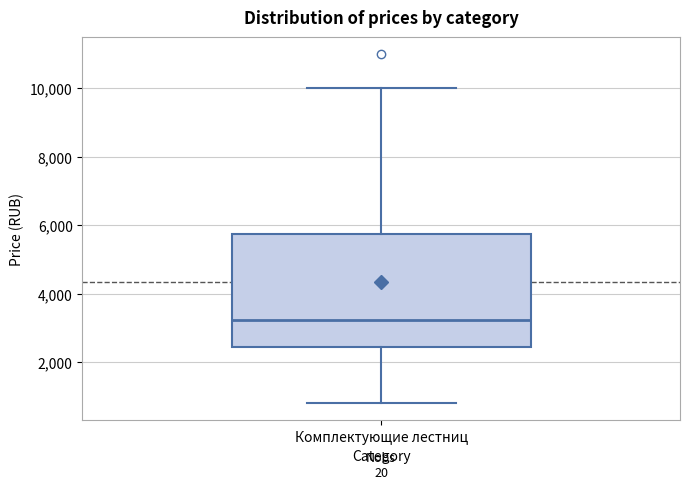

Where is the upper edge of the box for Комплектующие лестниц on the y-axis? The values are not printed on the chart, so give them approximately, as read against the axis.

5800